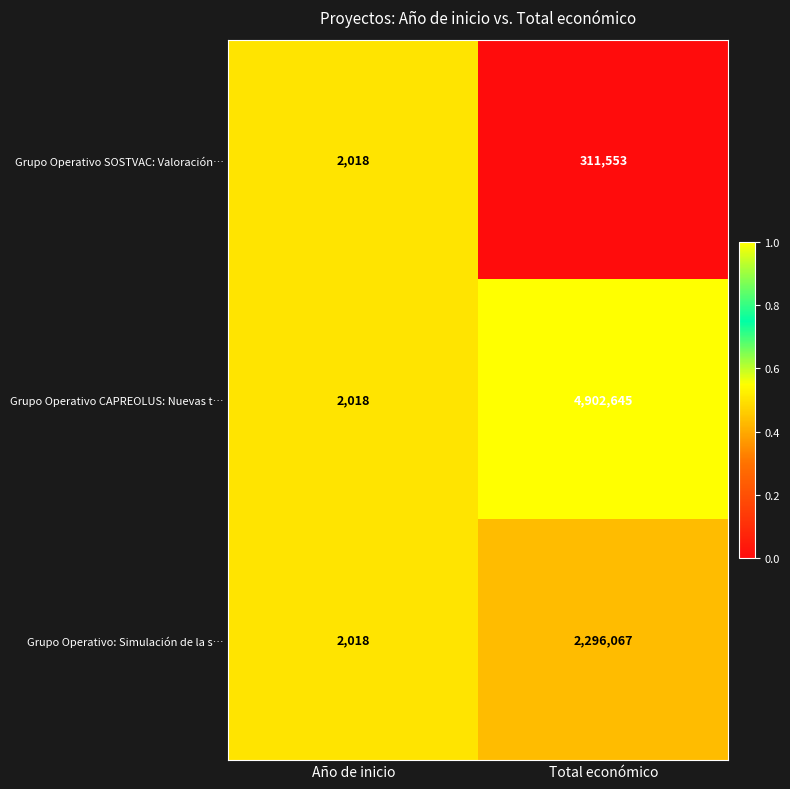

How many data points does each series have?

2